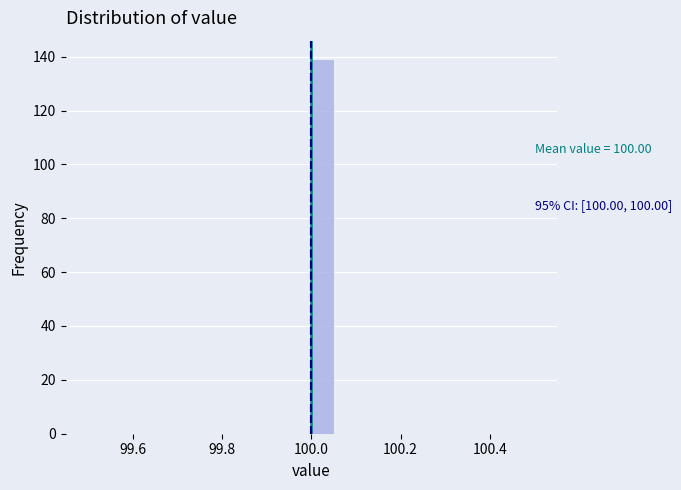

Read against the x-axis, roughly where is the centre of the tallest bar?

100.02